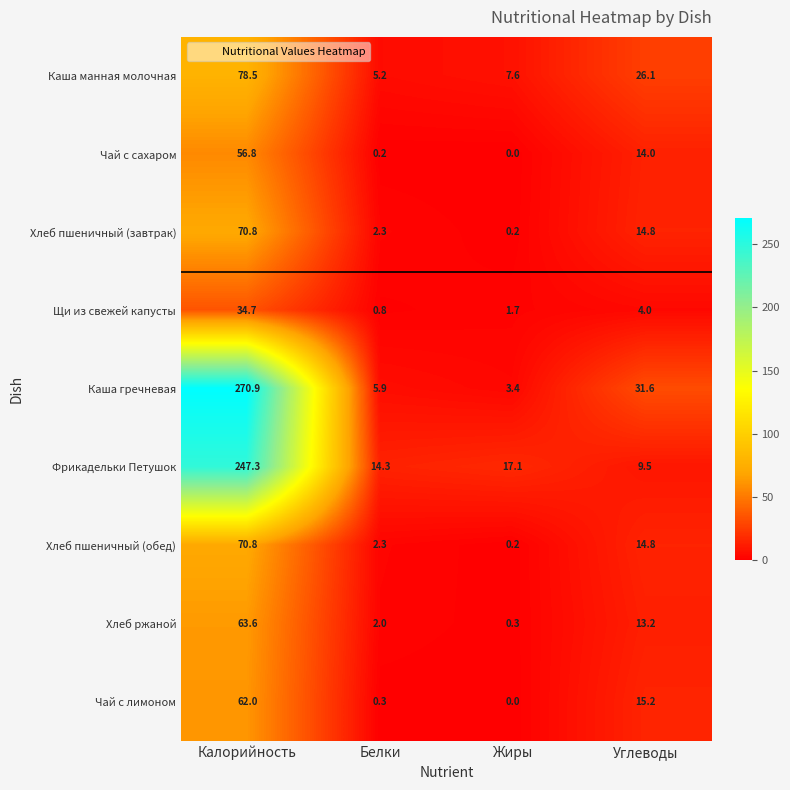

What is the difference between the highest and lowest values at Углеводы?

27.6